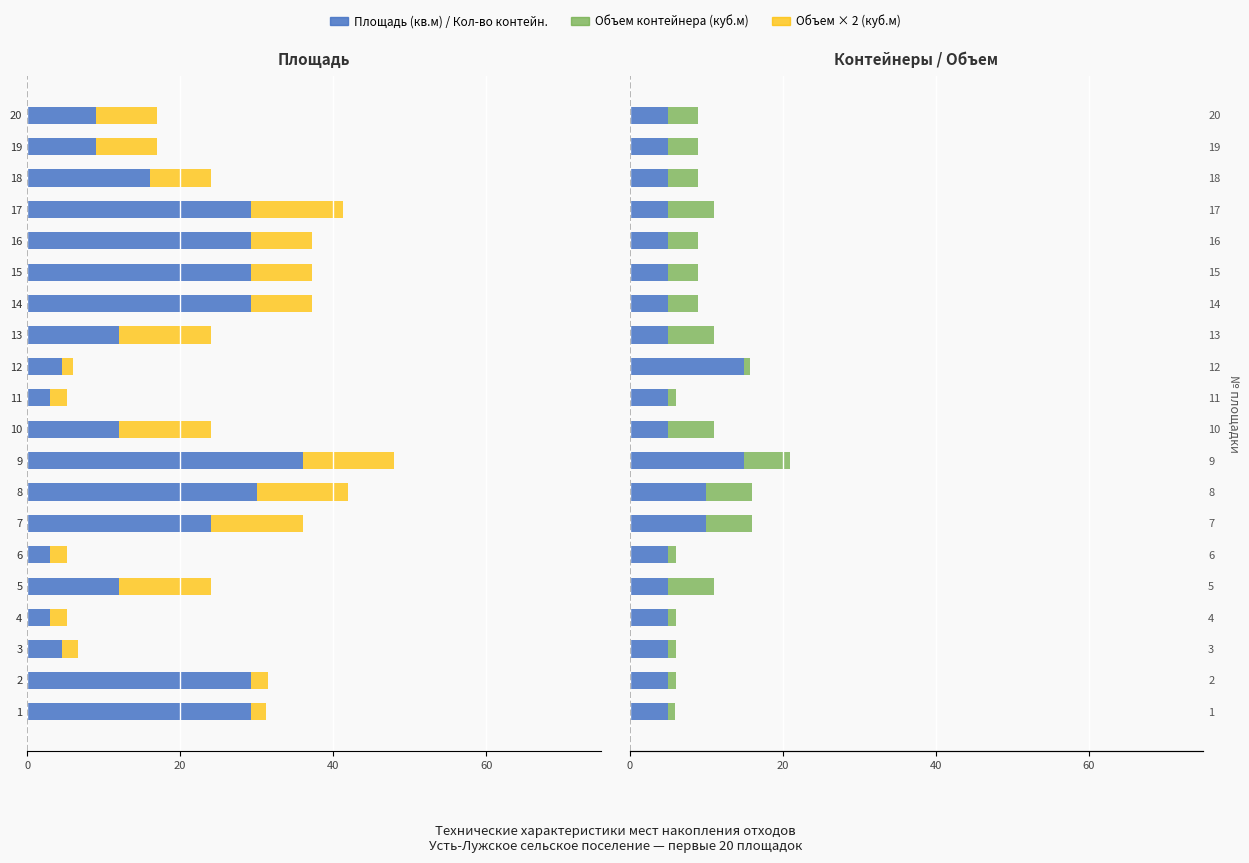

Between 7 and 20, which is larger?

20